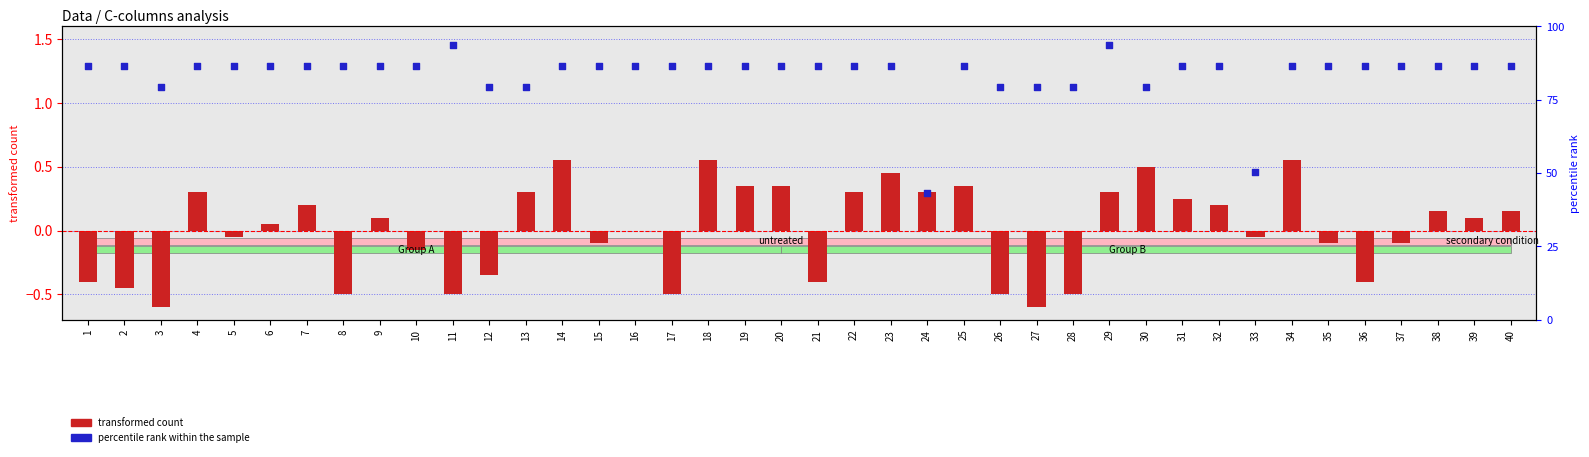

Which series reaches the maximum Y coordinate?

percentile rank within the sample